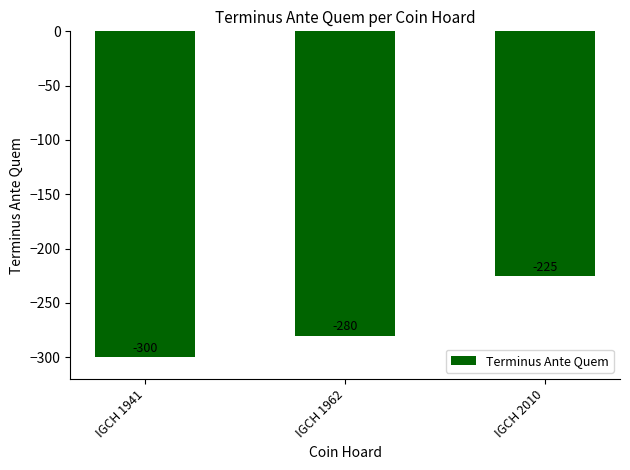

Between IGCH 2010 and IGCH 1941, which is larger?

IGCH 2010